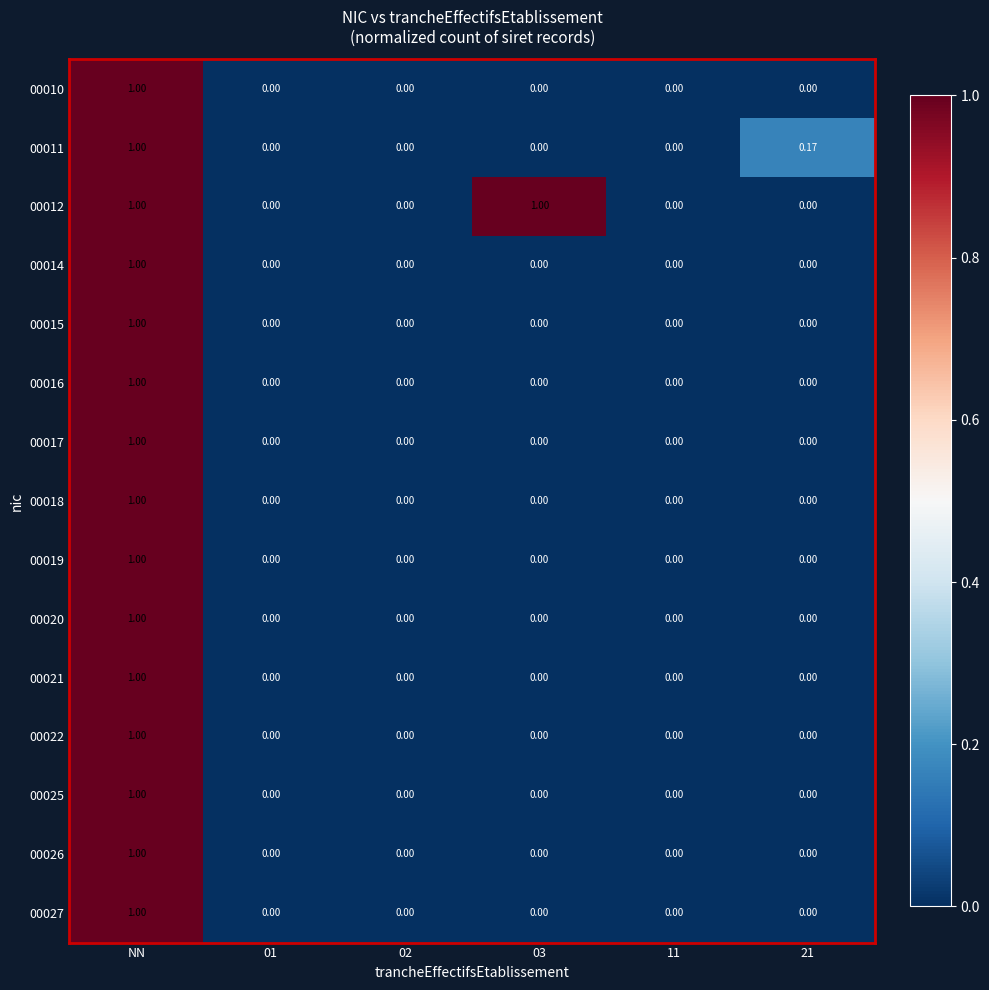

At which label does 00014 reach its peak?

NN